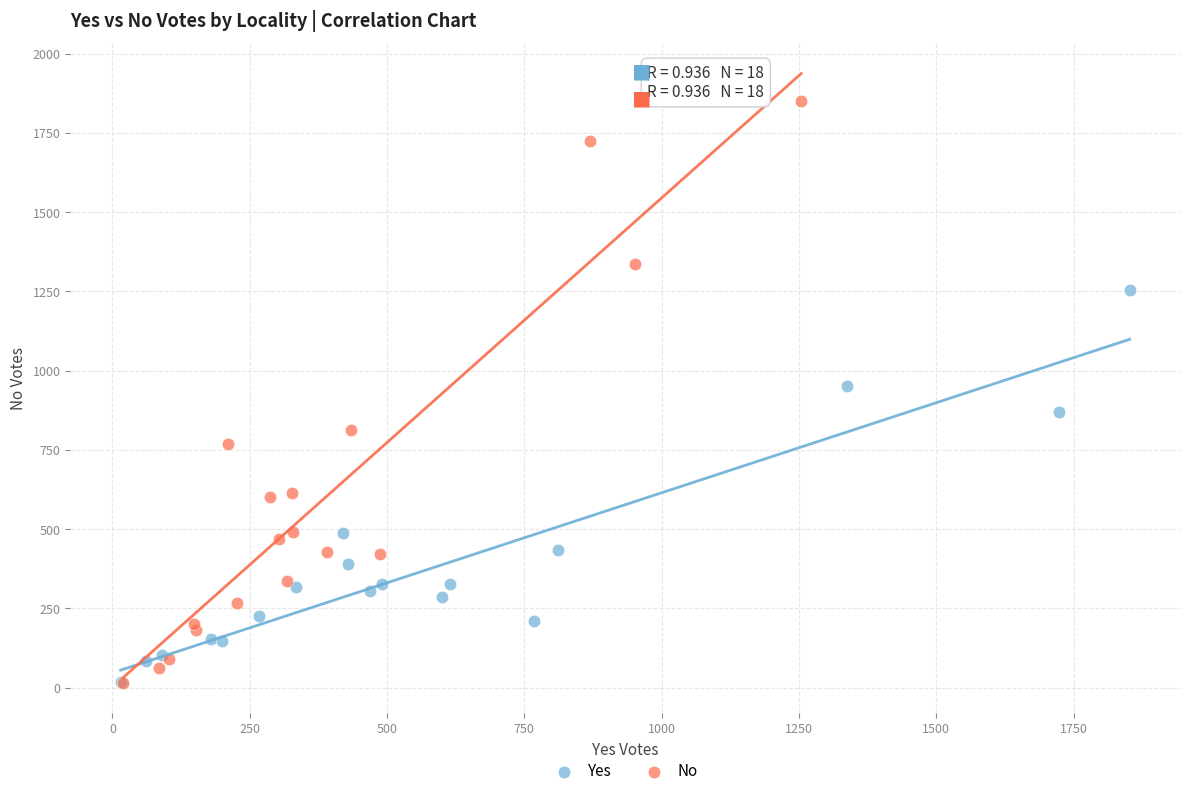

Which series reaches the maximum Y coordinate?

No